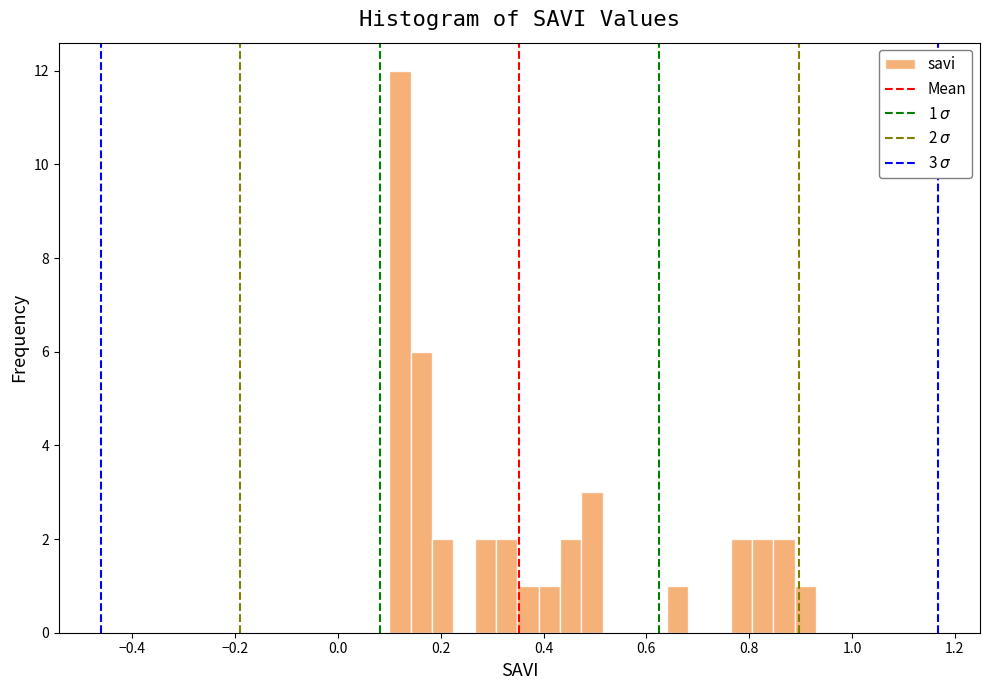

Around what value on the x-axis is the tallest bar? Give the approximate position of its centre, as read against the axis.

0.12